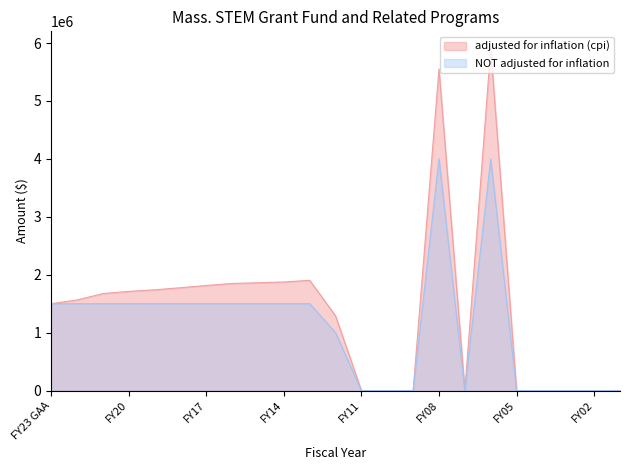

Does the chart display data point markers on the line(s)?

No